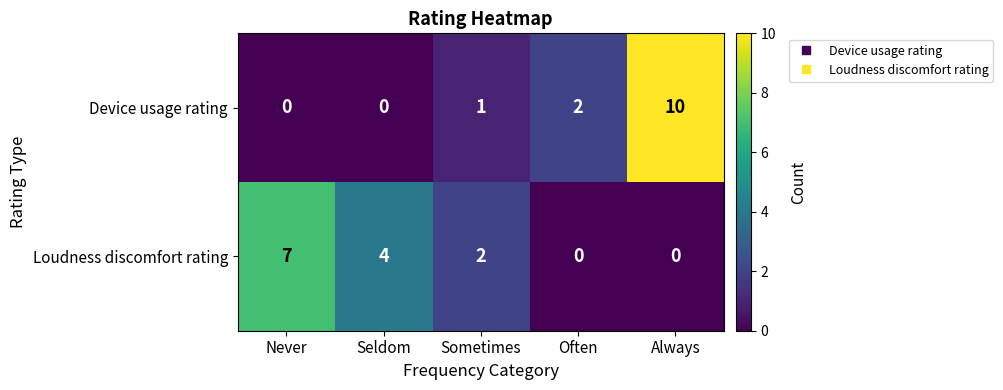

How many distinct data groups are displayed?

2